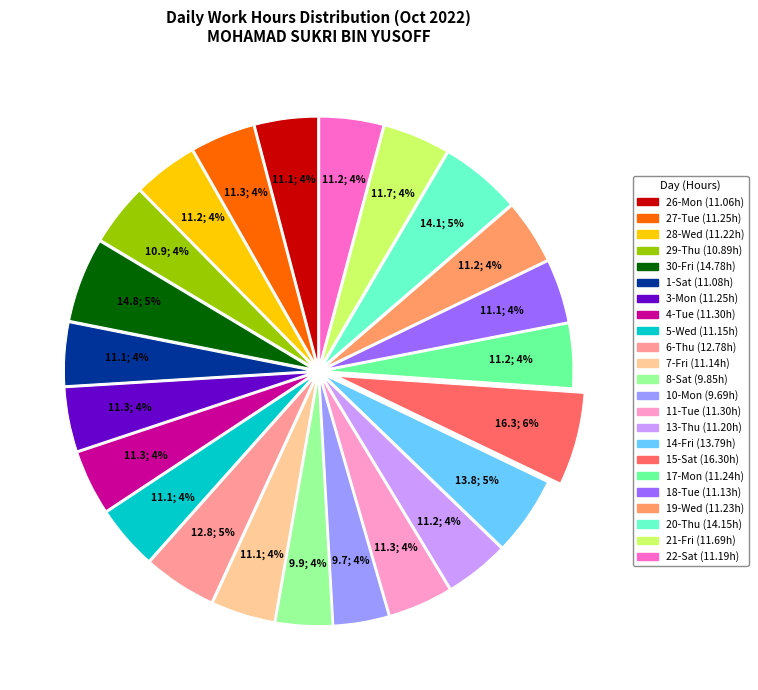

What percentage is the 3-Mon slice, to the nearest percent?

4%